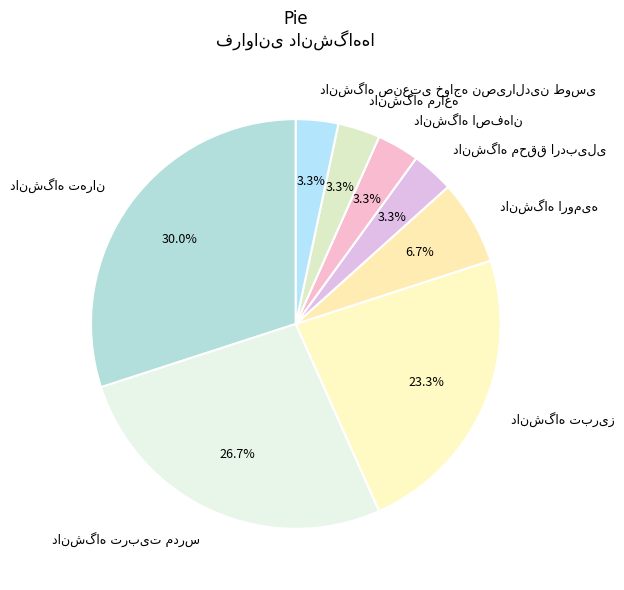

Is there a majority slice in this chart?

No